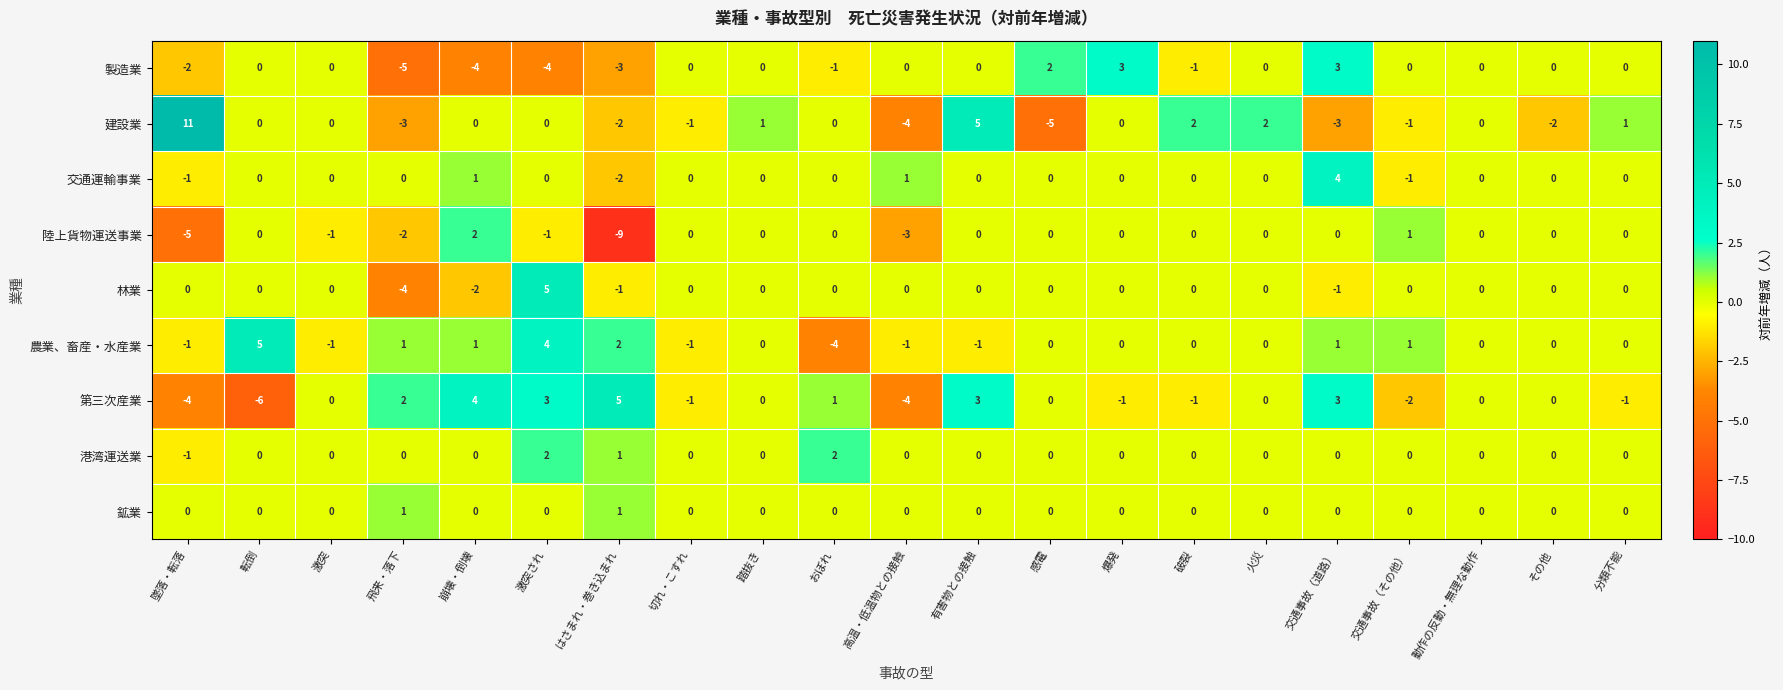

Is it true that 陸上貨物運送事業 equals 0 at 交通事故（その他）?

False